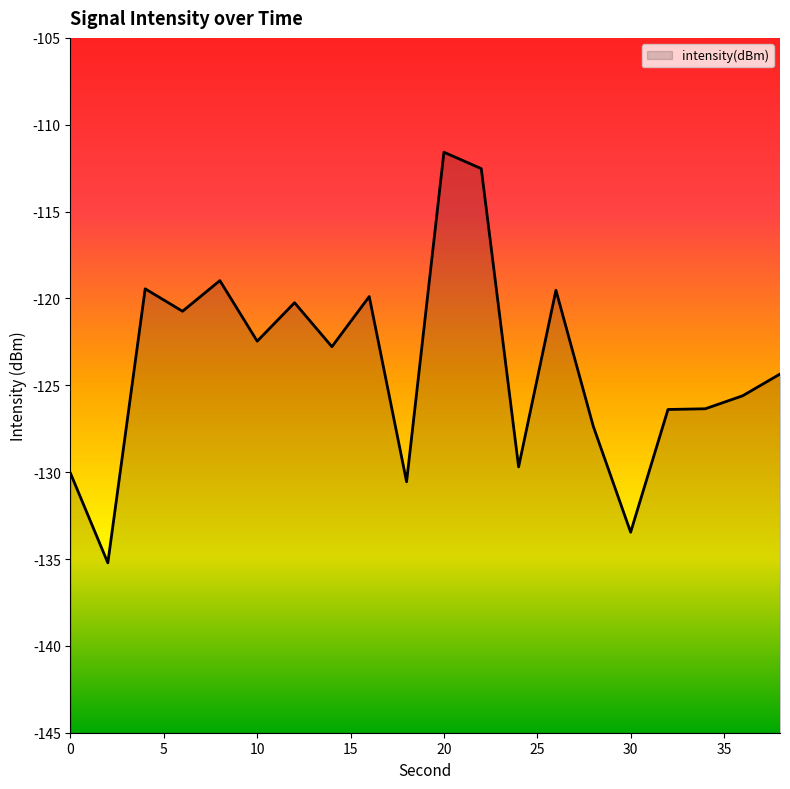

Is it true that the value at 2 is -135.2?

True